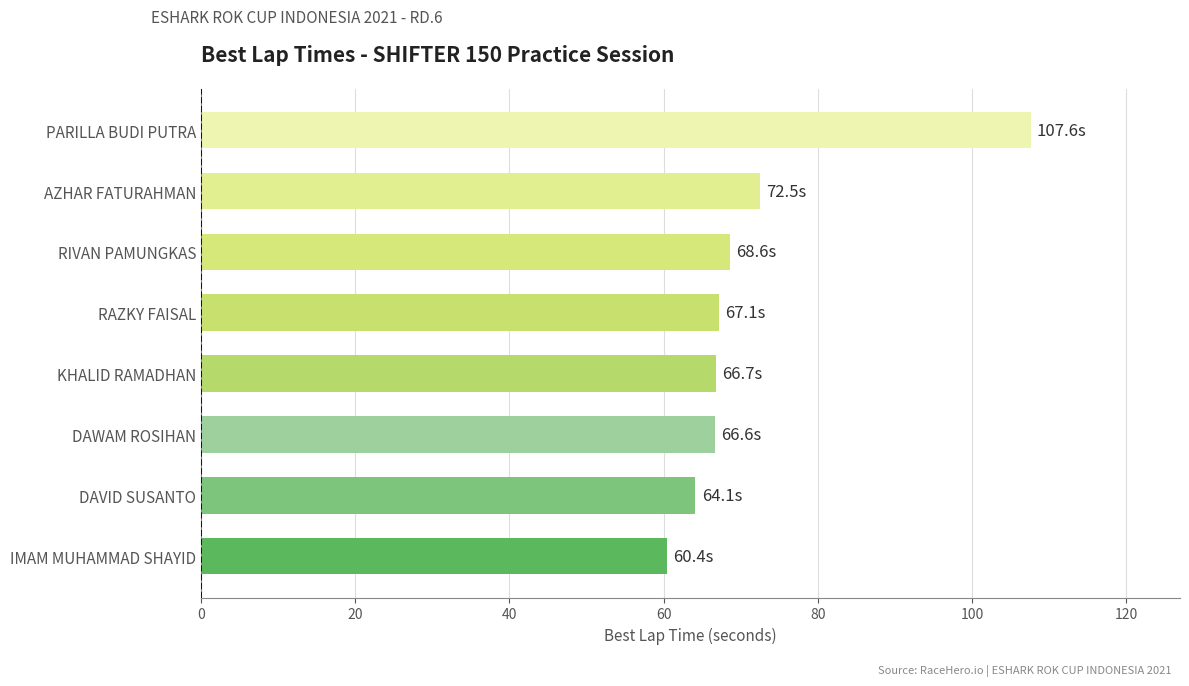

Approximately how many times larger is the value at KHALID RAMADHAN compared to DAVID SUSANTO?

1.0